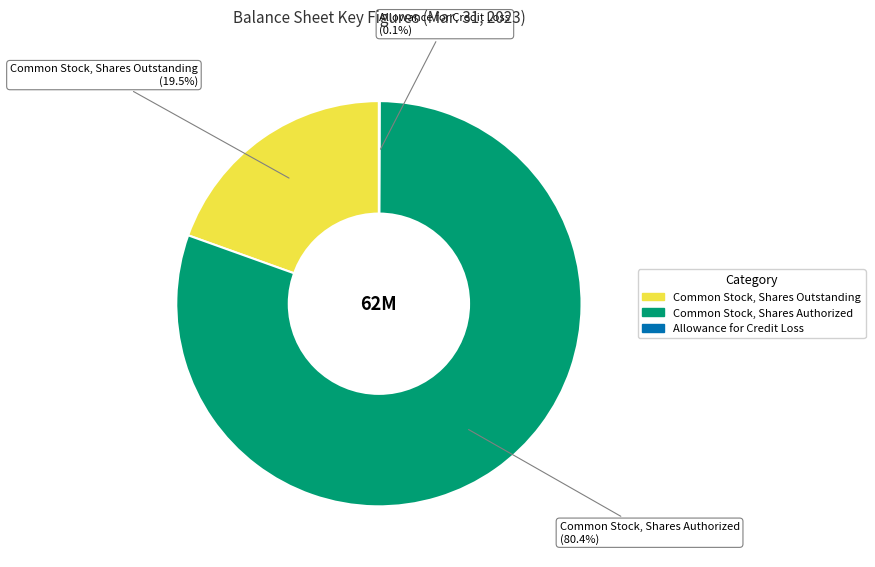

What percentage is the Common Stock, Shares Authorized slice, to the nearest percent?

80%